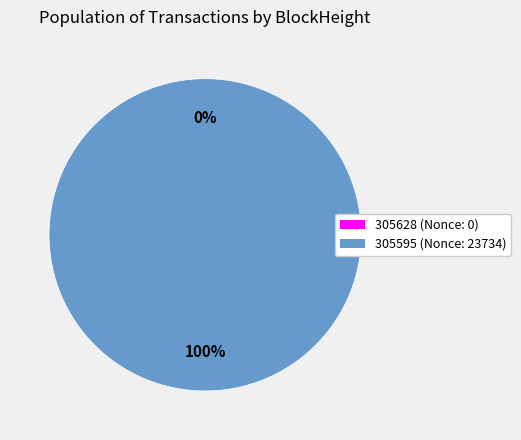

Which category has the biggest portion of the pie?

305595